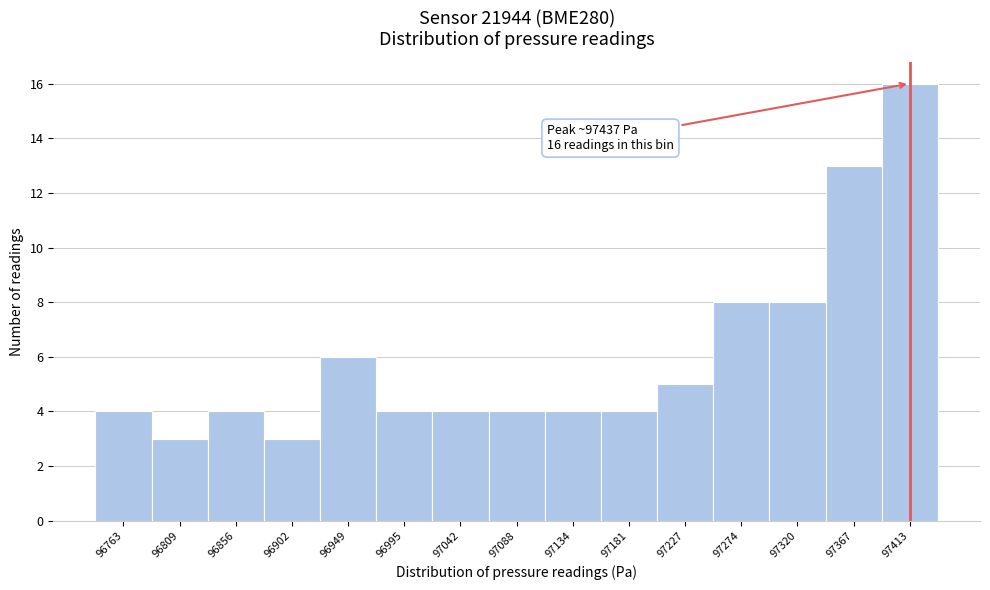

Reading right to left, what are all the values shown in this chart?

97413=16	97367=13	97320=8	97274=8	97227=5	97181=4	97134=4	97088=4	97042=4	96995=4	96949=6	96902=3	96856=4	96809=3	96763=4